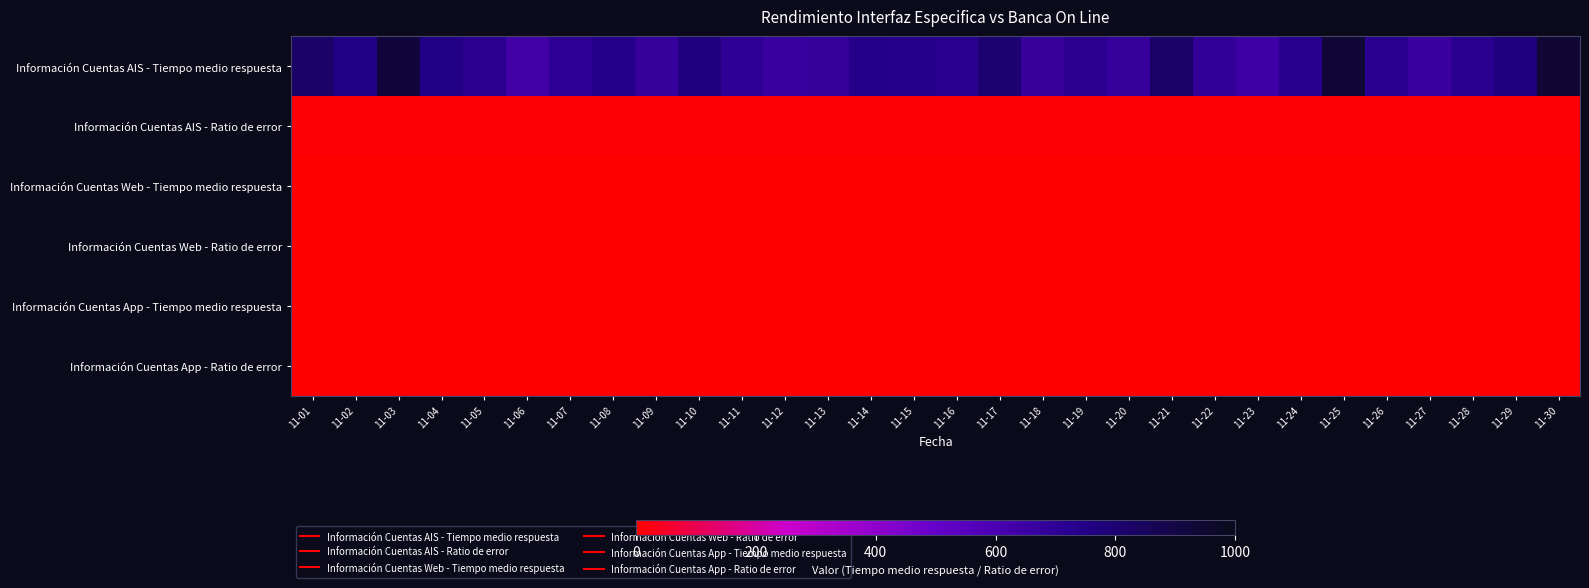

Which series has the largest total across all categories?

Información Cuentas AIS - Tiempo medio respuesta